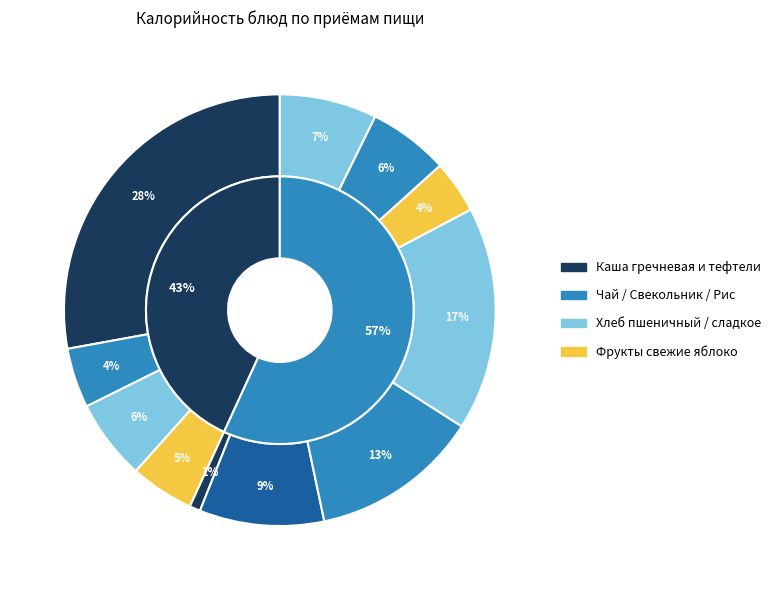

The Свекольник
с мясом slice represents 19% of the pie. True or false?

False